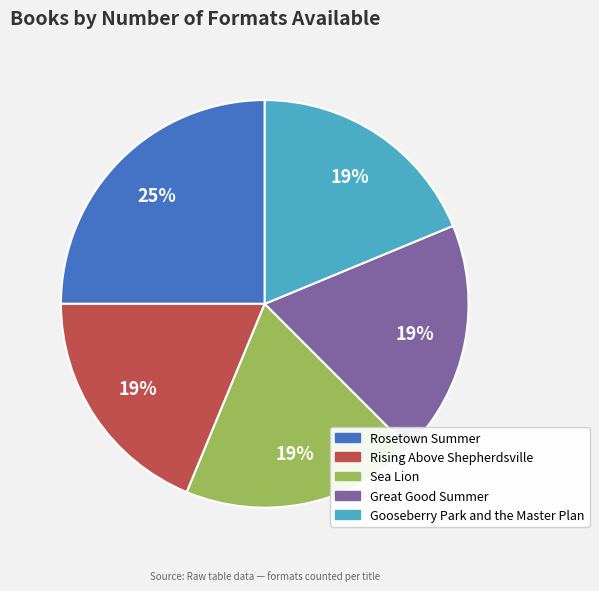

Does Rising Above Shepherdsville account for over 50% of the chart?

No